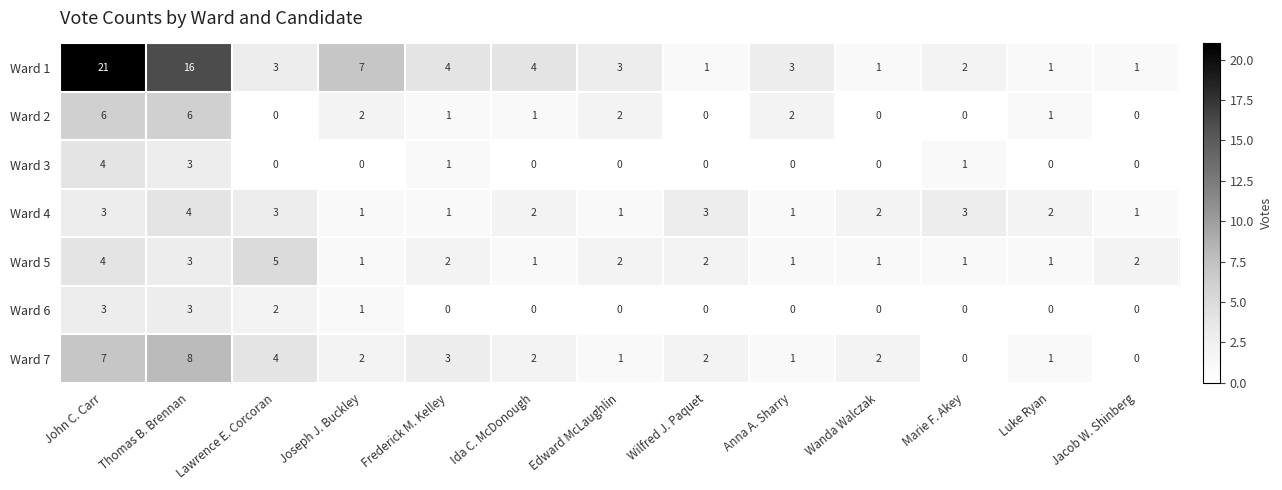

What is the maximum value shown in the chart?

21